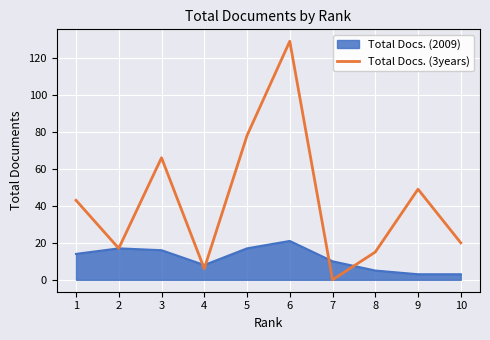

List the series in order of their peak value, lowest first.

Total Docs. (2009), Total Docs. (3years)